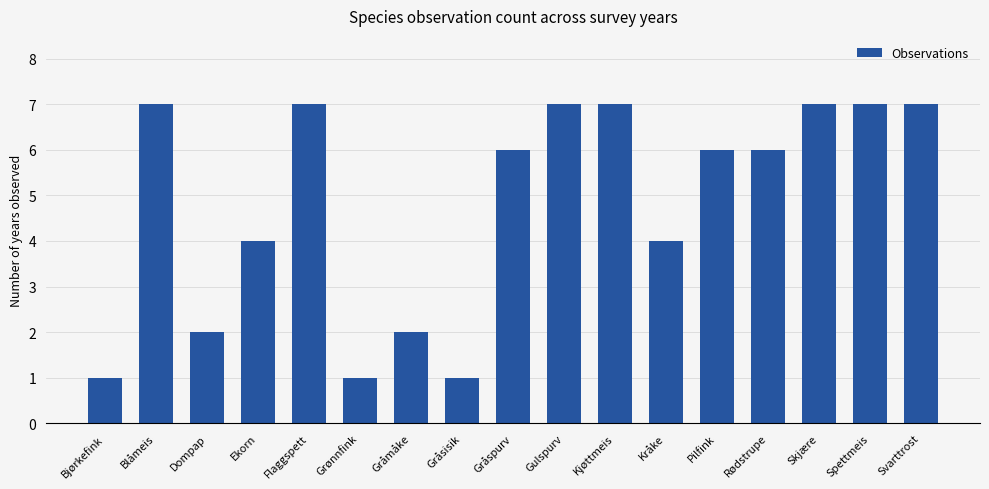

Count the number of data series in this chart.

1